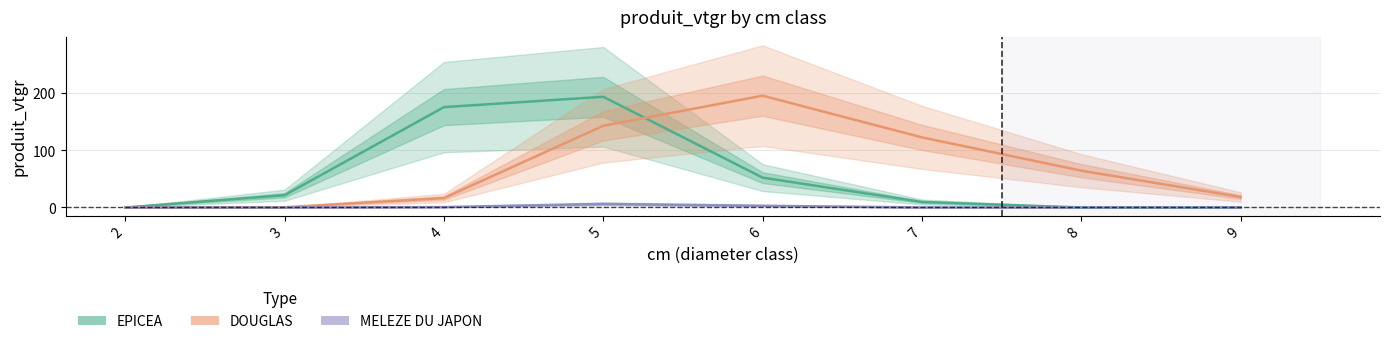

After their last crossing, which series has the higher values: DOUGLAS or EPICEA?

DOUGLAS